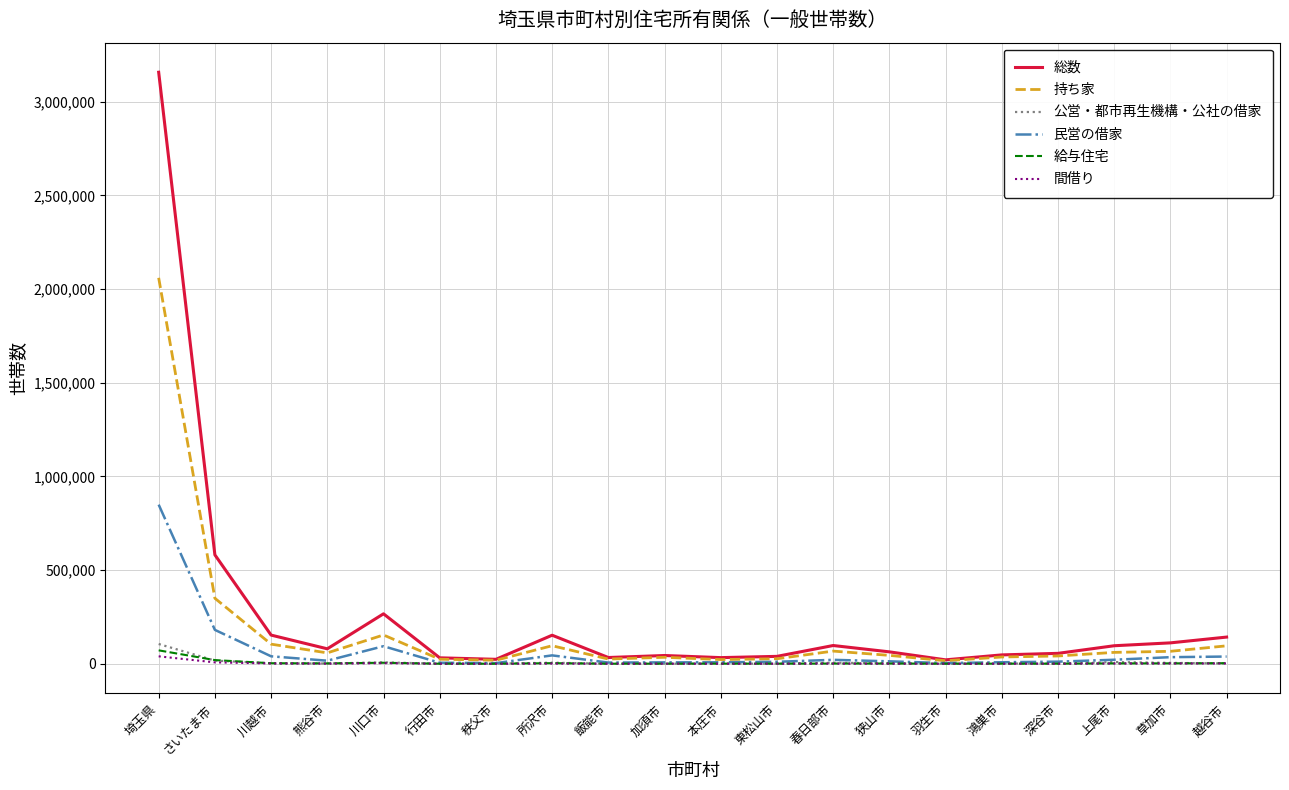

What is the difference between the second highest and minimum values in the 総数 series?

560407